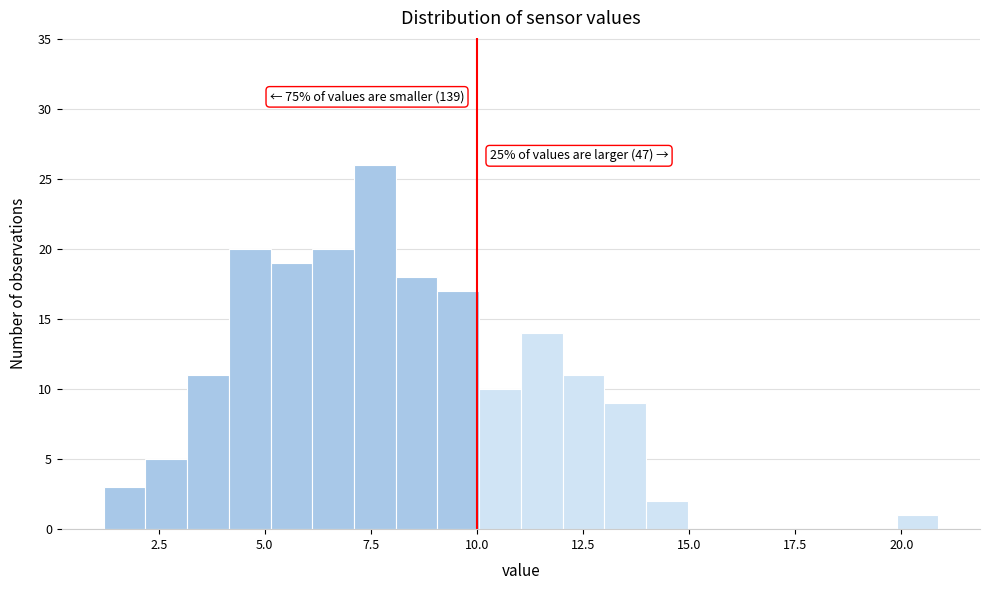

Read against the x-axis, roughly where is the centre of the tallest bar?

7.5